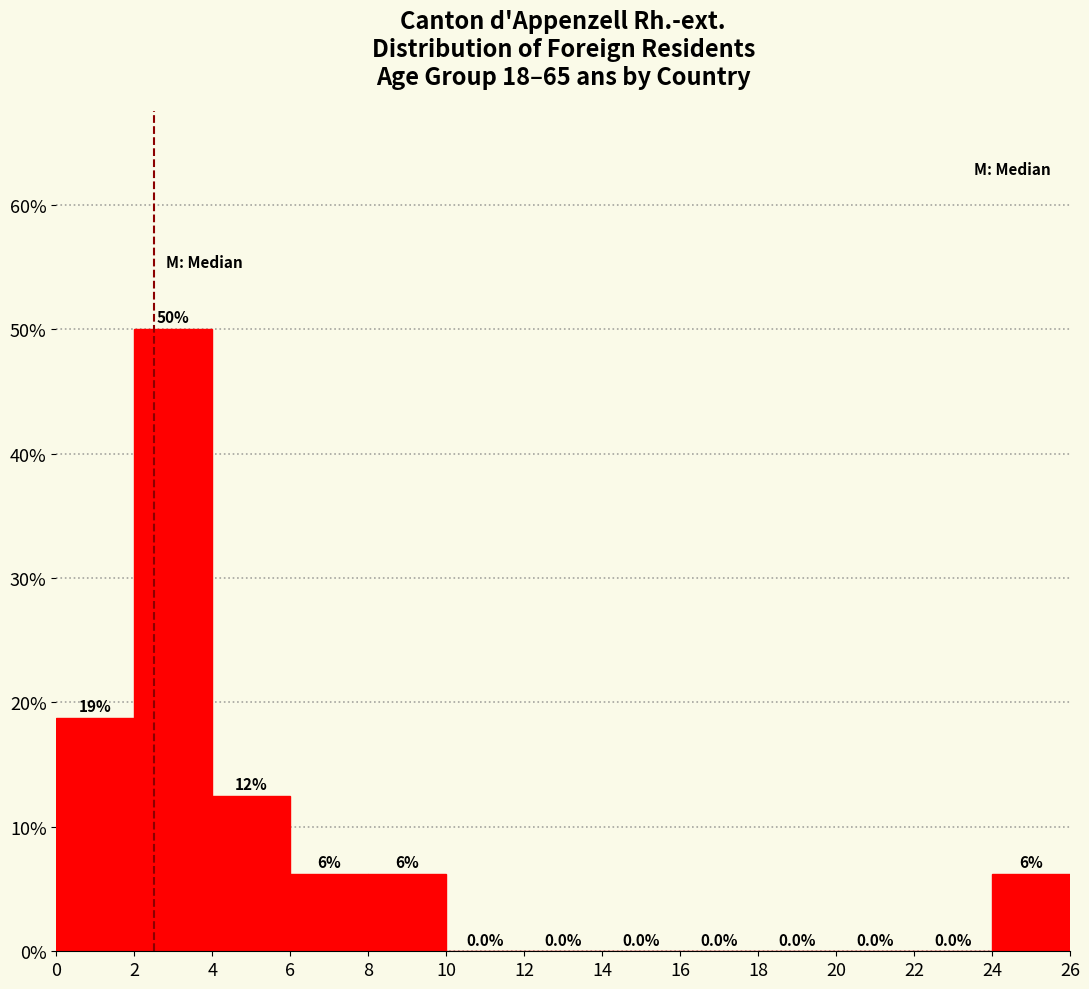

Which range on the x-axis has the tallest bar?

2 to 4